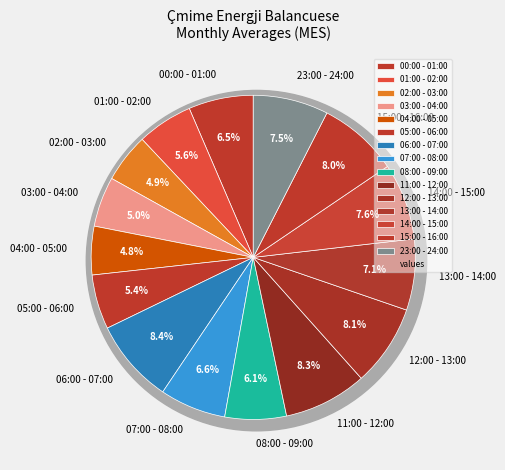

Rank the categories by value from highest to lowest.

06:00 - 07:00, 11:00 - 12:00, 12:00 - 13:00, 15:00 - 16:00, 14:00 - 15:00, 23:00 - 24:00, 13:00 - 14:00, 07:00 - 08:00, 00:00 - 01:00, 08:00 - 09:00, 01:00 - 02:00, 05:00 - 06:00, 03:00 - 04:00, 02:00 - 03:00, 04:00 - 05:00